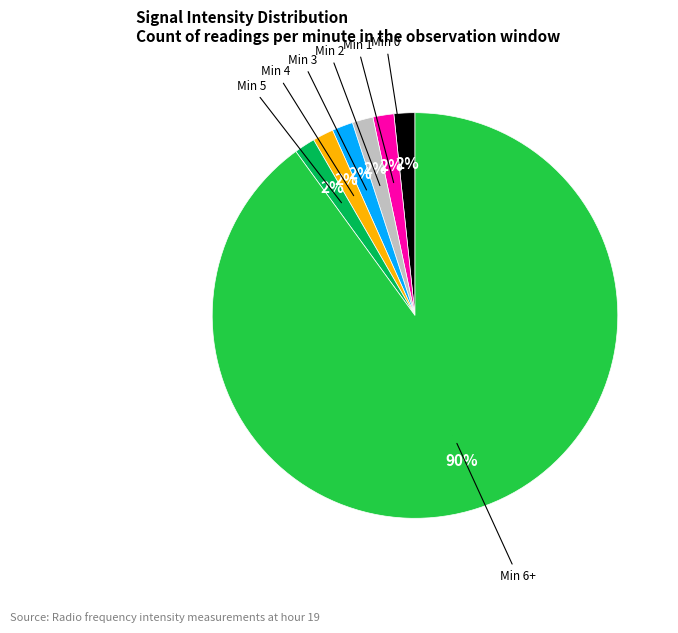

To the nearest percent, what is the average slice percentage?

14%